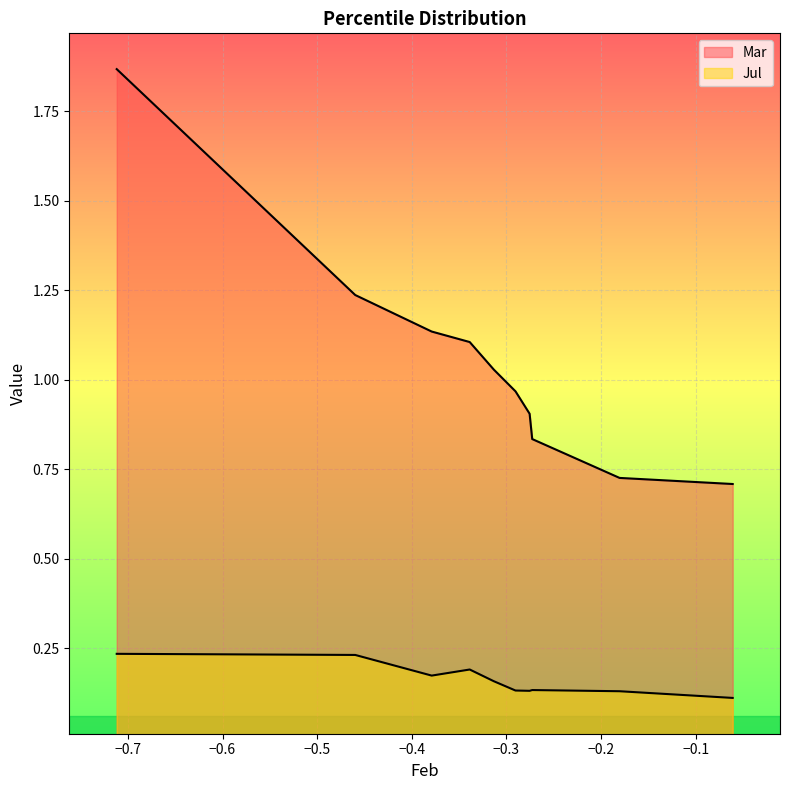

Reading right to left, transcribe all the data shown in this chart.

Mar: pct95=0.7	pct85=0.7	pct75=0.8	pct65=0.9	pct55=1.0	pct45=1.0	pct35=1.1	pct25=1.1	pct15=1.2	pct05=1.9
Jul: pct95=0.1	pct85=0.1	pct75=0.1	pct65=0.1	pct55=0.1	pct45=0.2	pct35=0.2	pct25=0.2	pct15=0.2	pct05=0.2